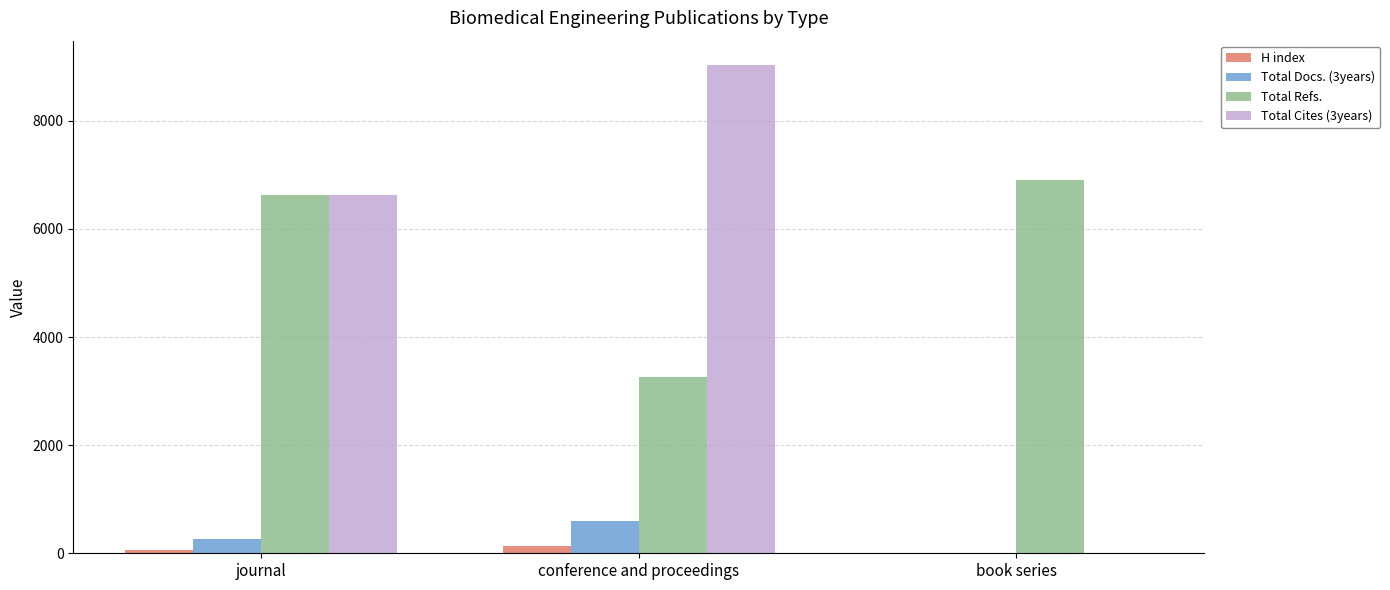

Is the value of Total Cites (3years) at conference and proceedings greater than the value of H index at book series?

Yes